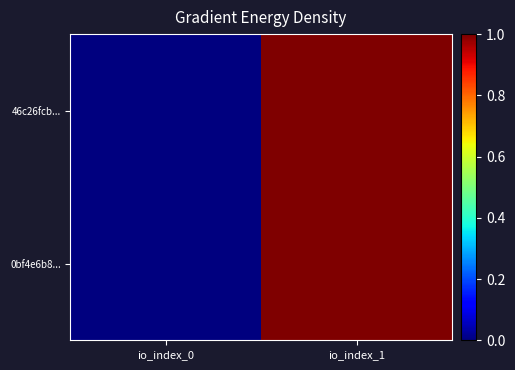

Reading left to right, list all the values displayed in this chart.

46c26fcb...: io_index_0=0	io_index_1=1
0bf4e6b8...: io_index_0=0	io_index_1=1